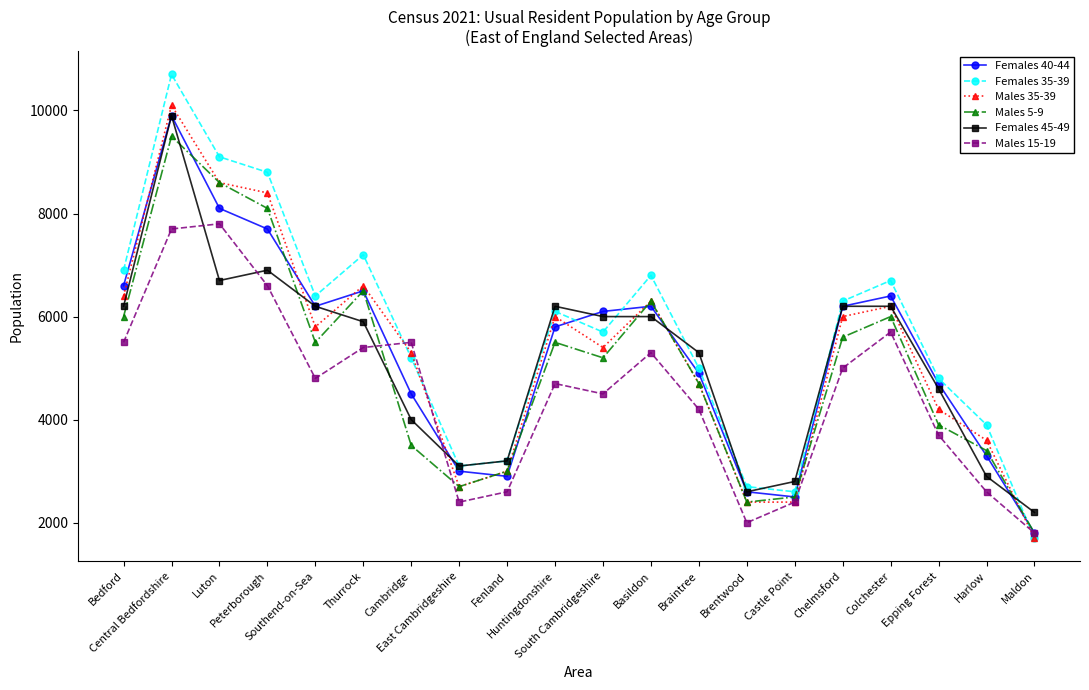

What is the label of the 12th point from the right?

Fenland